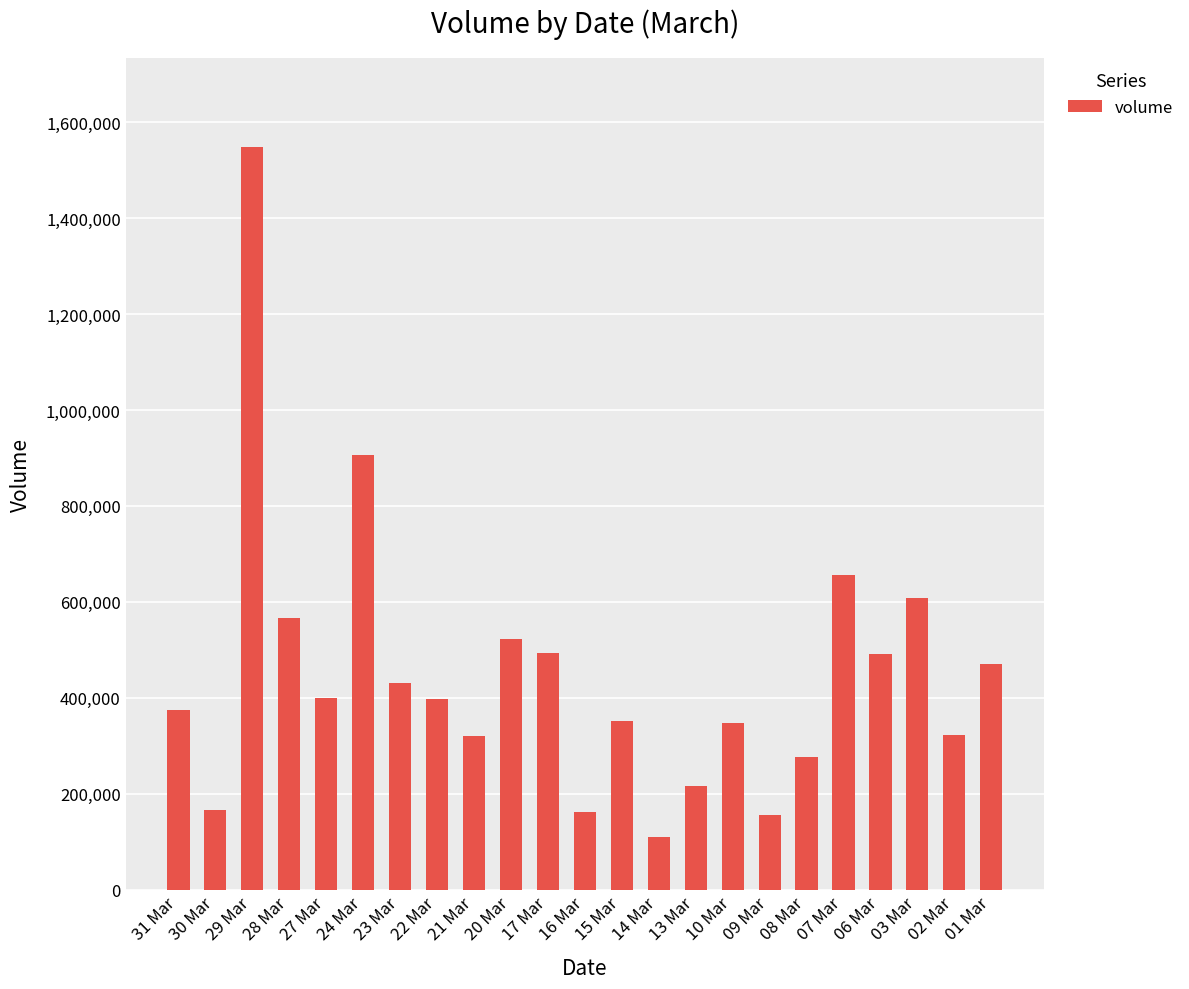

What is the average value?

447735